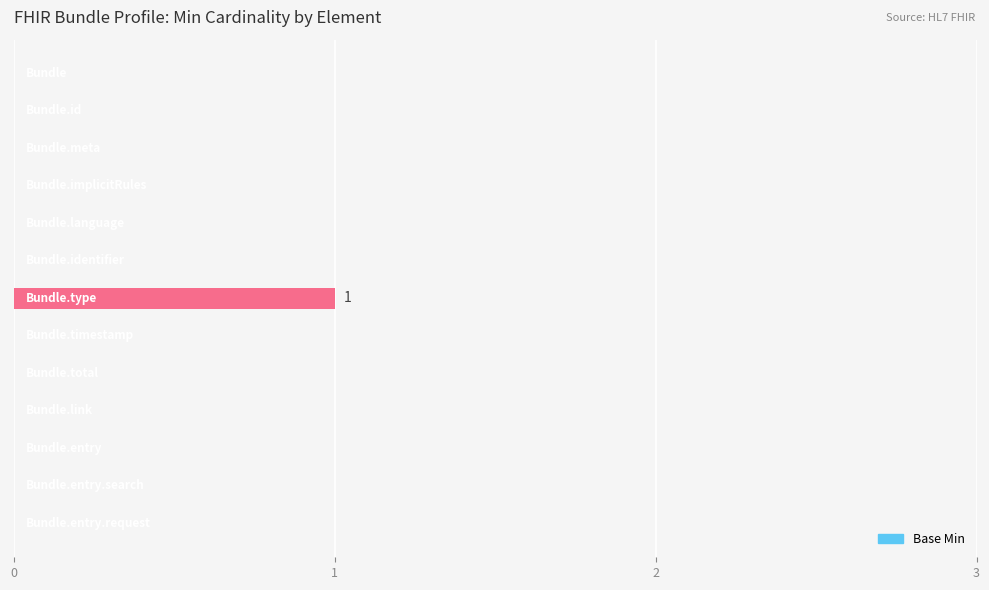

How many distinct data groups are displayed?

1